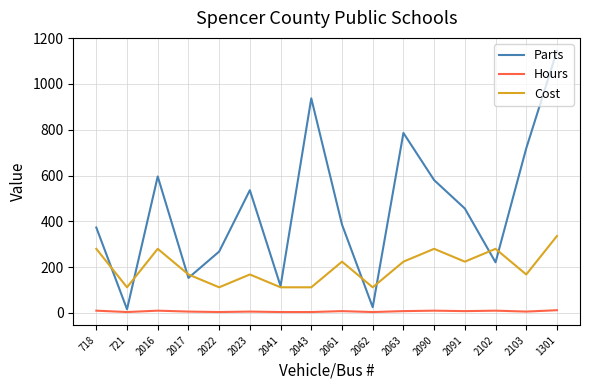

What is the difference between the second highest and minimum values in the Parts series?

921